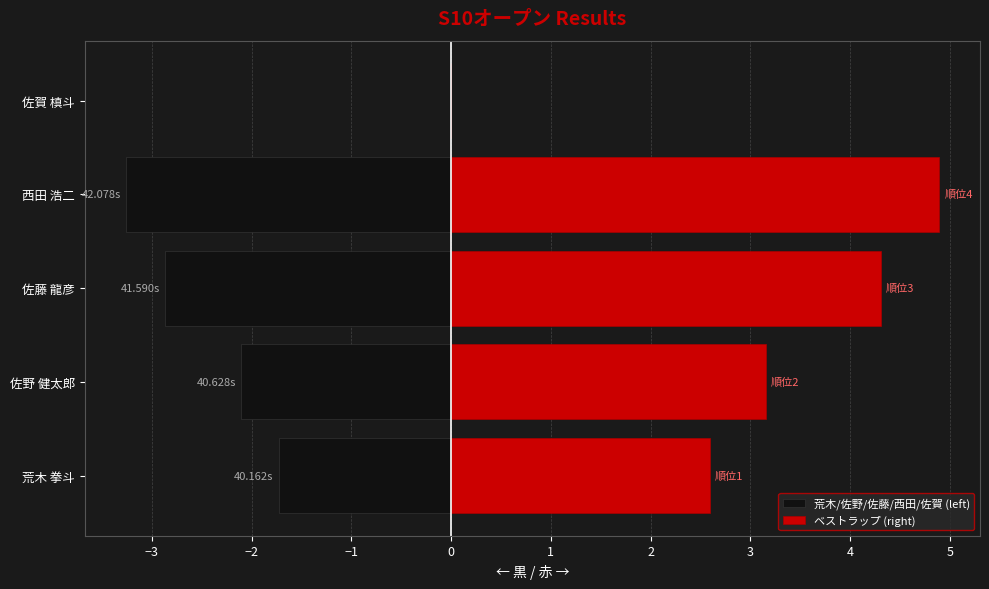

Which series has the largest total across all categories?

ベストラップ (right)